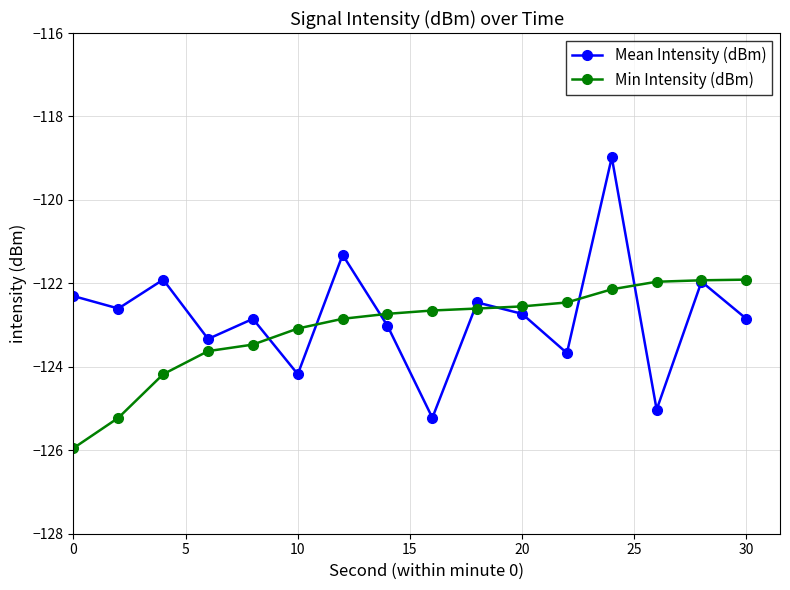

How many lines are shown in the chart?

2